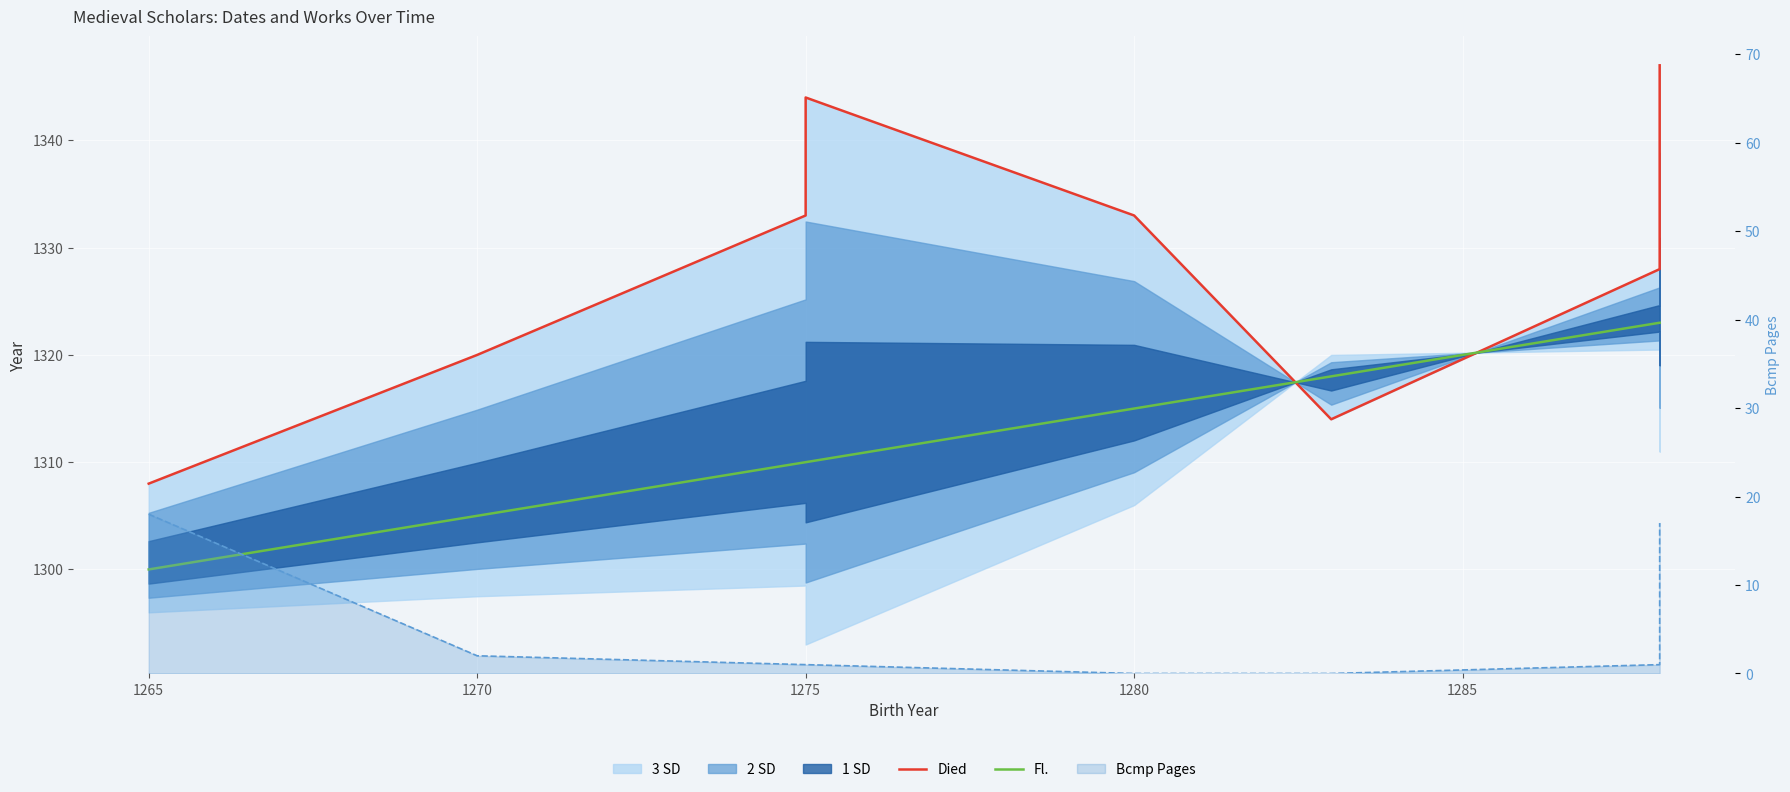

True or false: Fl. and Died intersect in this chart.

True